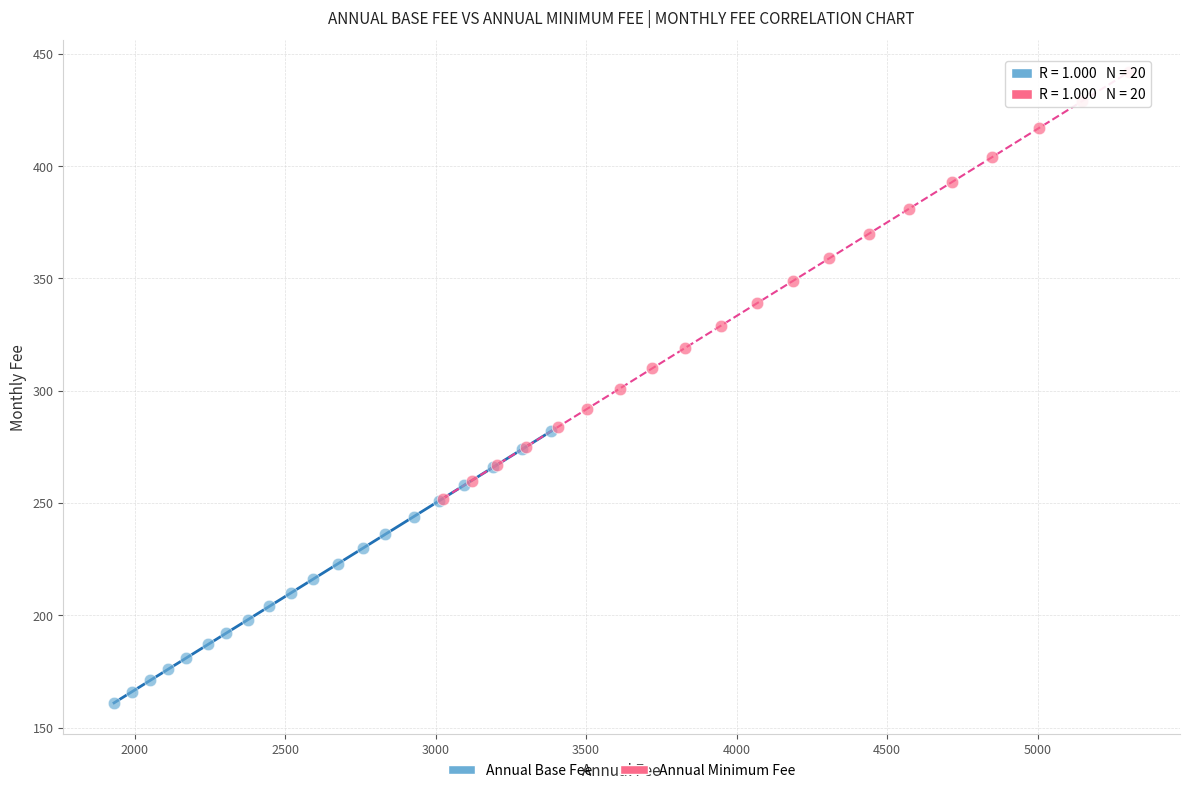

Which series has the widest spread of Y values?

Annual Minimum Fee